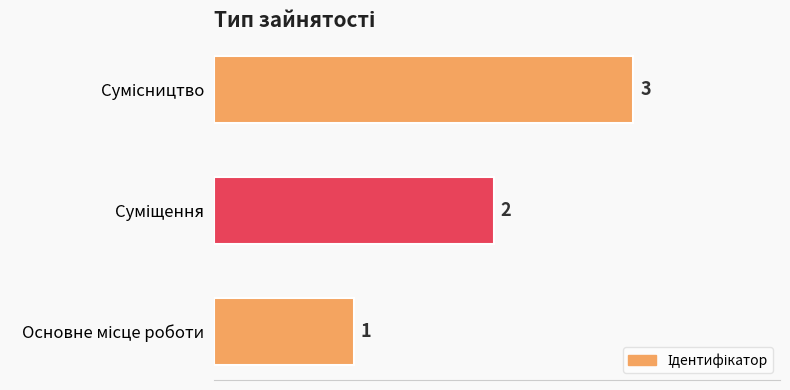

How many values are between 1 and 3?

3